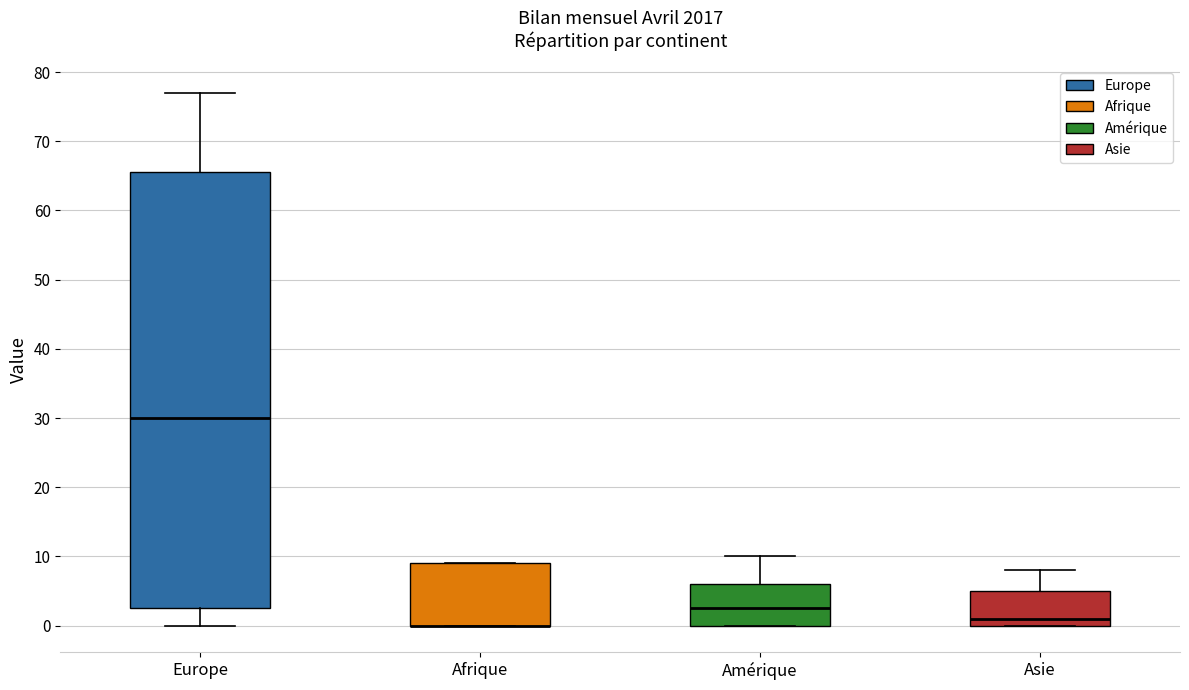

Where does the median line of the box for Amérique sit on the y-axis? The values are not printed on the chart, so give them approximately, as read against the axis.

3